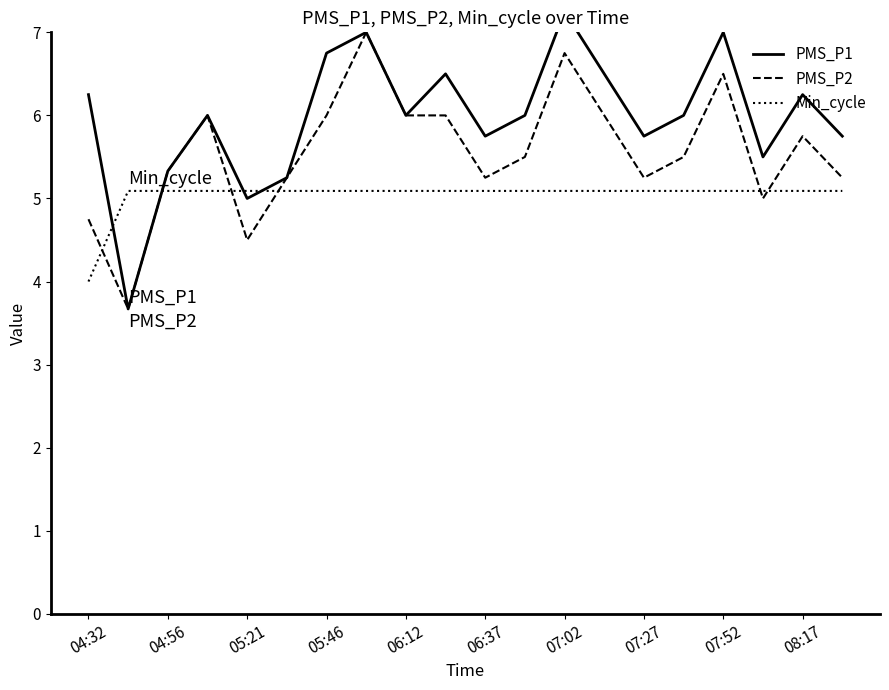

True or false: PMS_P2 and Min_cycle cross at least once.

True